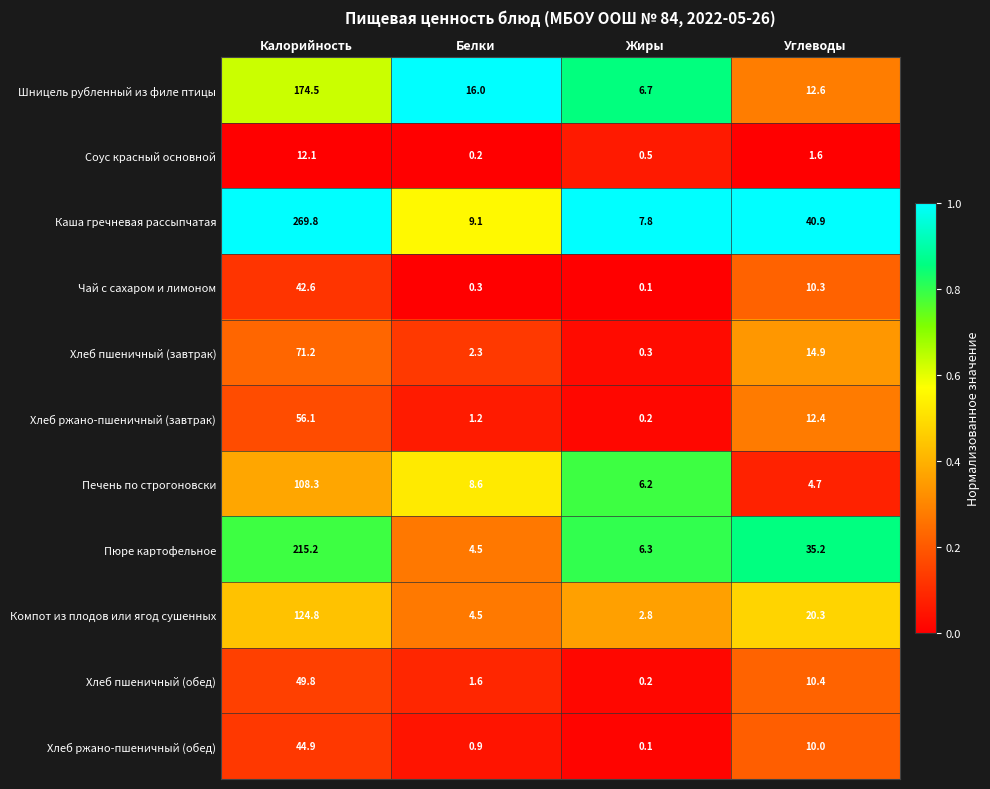

The value of Печень по строгоновски at Белки is 8.6. True or false?

True